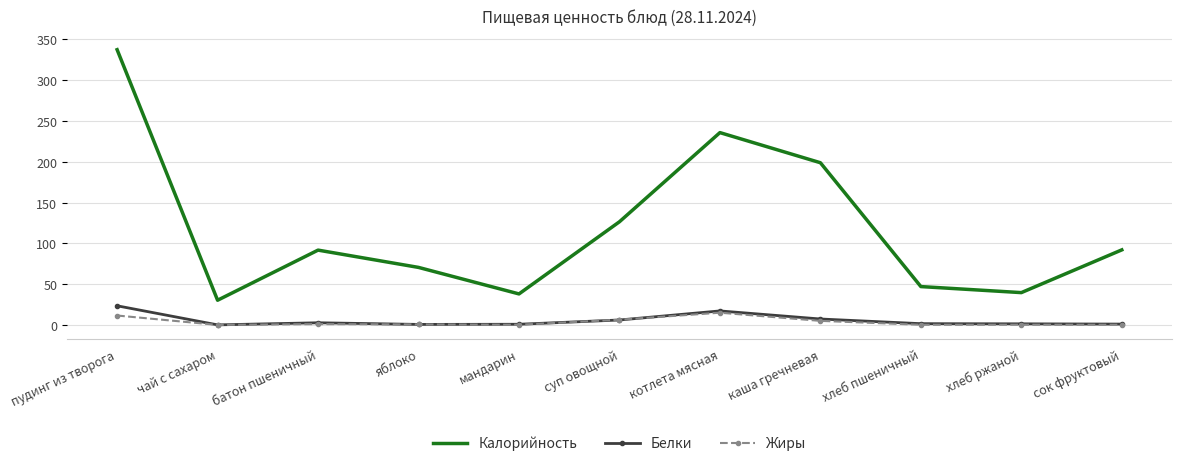

Which series has the widest spread of values?

Калорийность